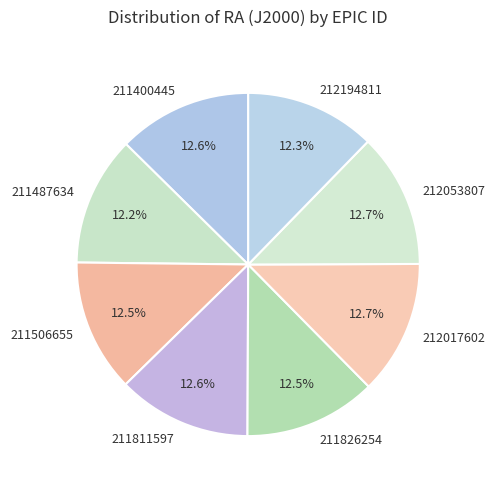

The 212194811 slice represents 12% of the pie. True or false?

True